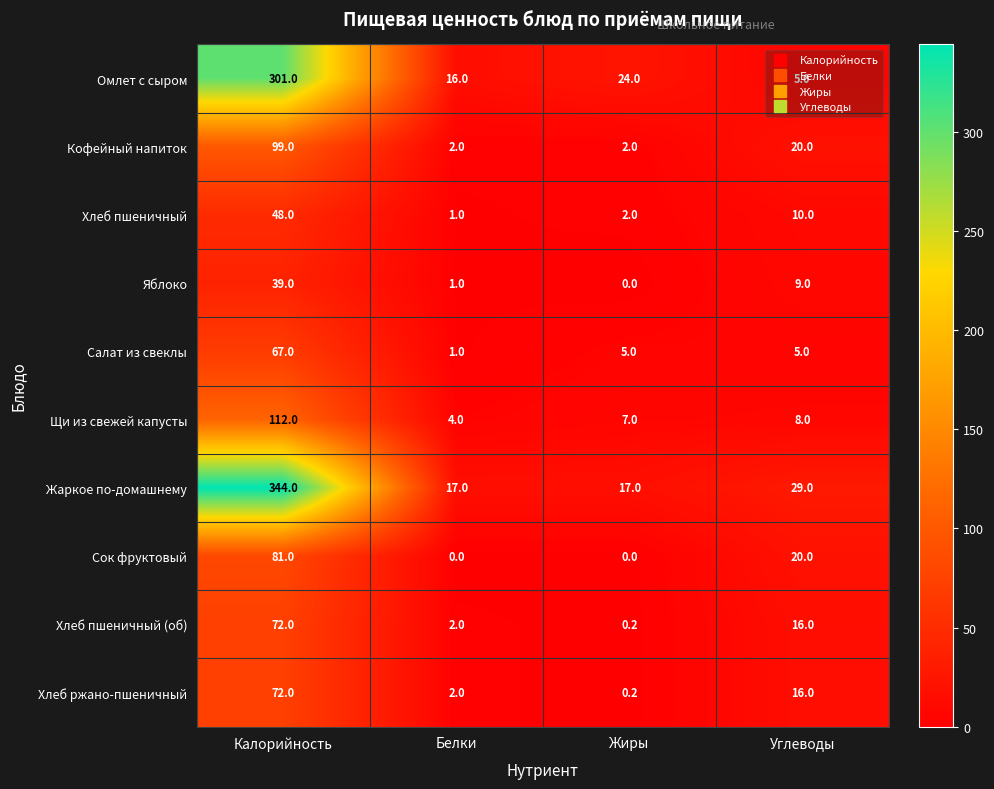

Between Белки and Углеводы, which series saw the biggest shift?

Сок фруктовый